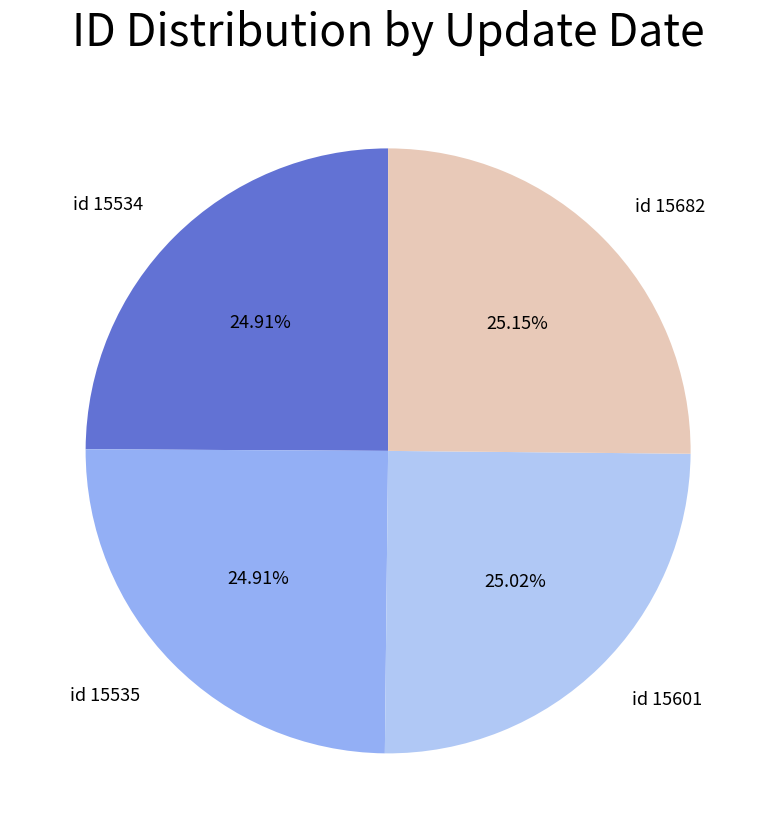

Is there a majority slice in this chart?

No